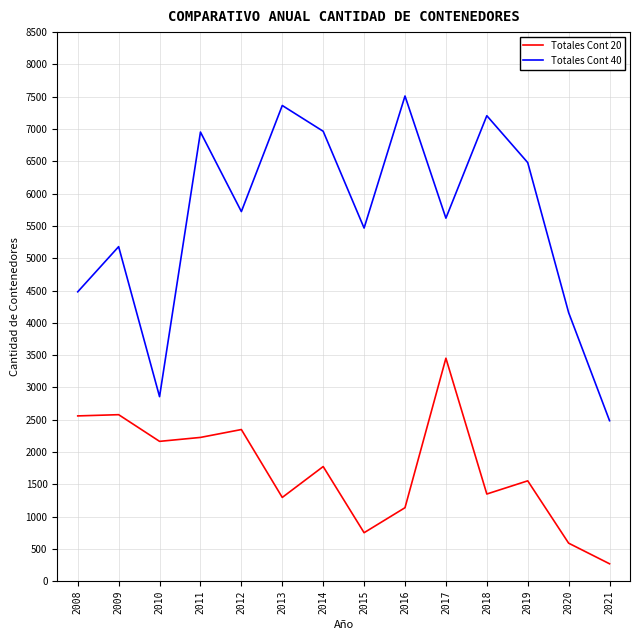

At which label does Totales Cont 40 reach its minimum?

2021